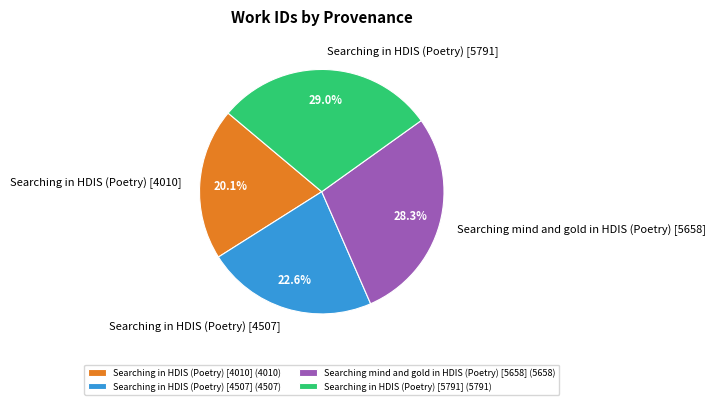

Combined, do Searching in HDIS (Poetry) [5791] and Searching mind and gold in HDIS (Poetry) [5658] account for over 50%?

Yes